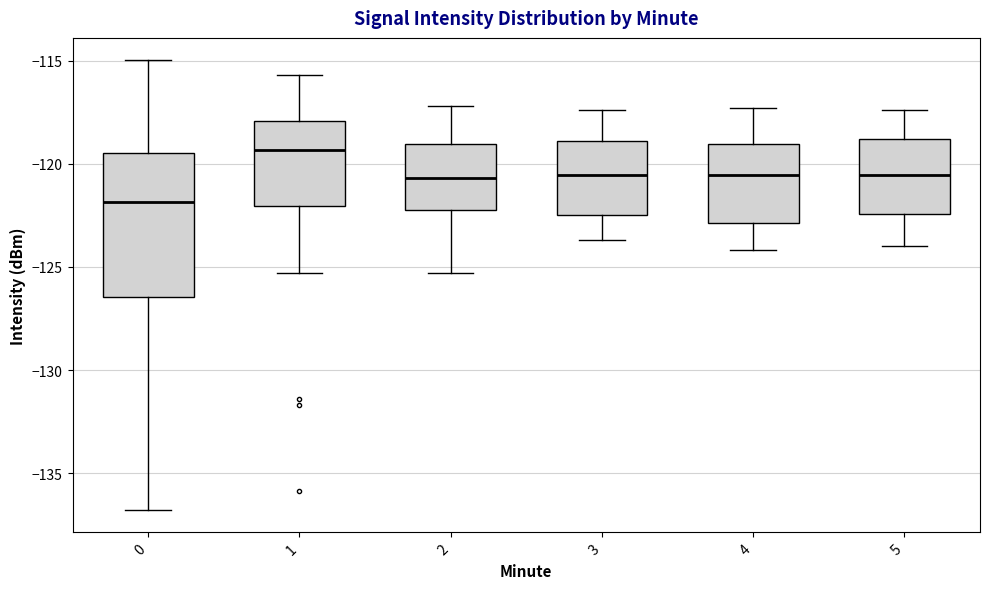

Reading left to right, read every box against the y-axis: the position of its median line, the range the box covers, and the ends of its whiskers. The values are not printed on the chart, so give them approximately, as read against the axis.

0: median -122.0, box -126.5 to -119.5, whiskers -137.0 to -115.0
1: median -119.5, box -122.0 to -118.0, whiskers -125.5 to -115.5
2: median -120.5, box -122.0 to -119.0, whiskers -125.5 to -117.0
3: median -120.5, box -122.5 to -119.0, whiskers -123.5 to -117.5
4: median -120.5, box -123.0 to -119.0, whiskers -124.0 to -117.5
5: median -120.5, box -122.5 to -119.0, whiskers -124.0 to -117.5